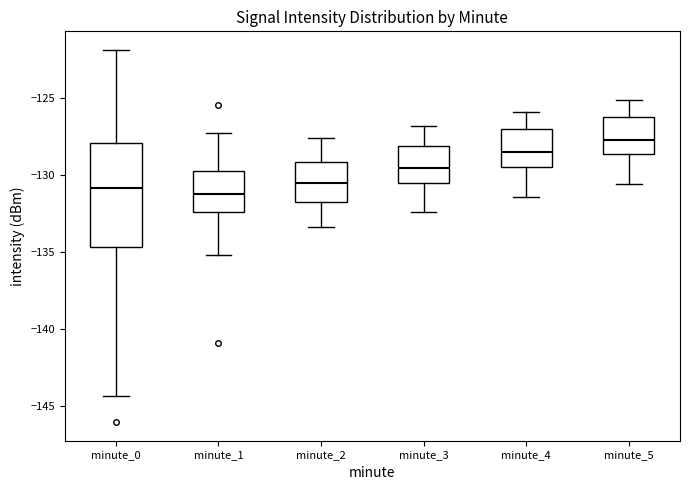

Which box is the tallest, from its lower edge to its upper edge?

minute_0